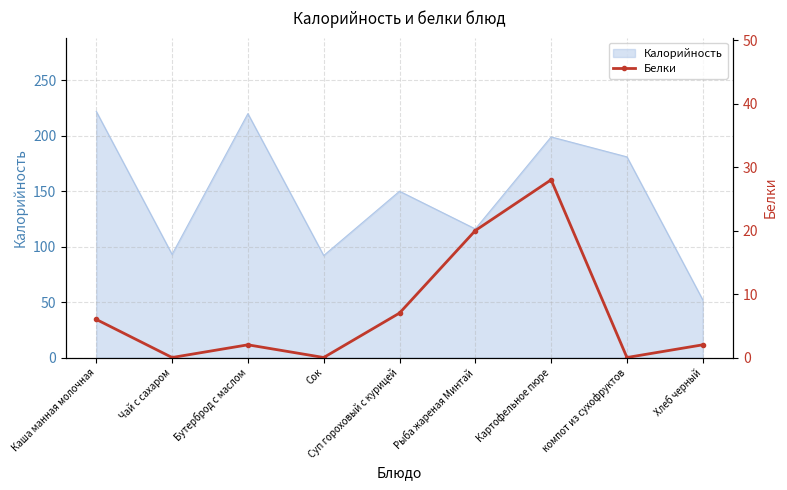

What is the average value?

7